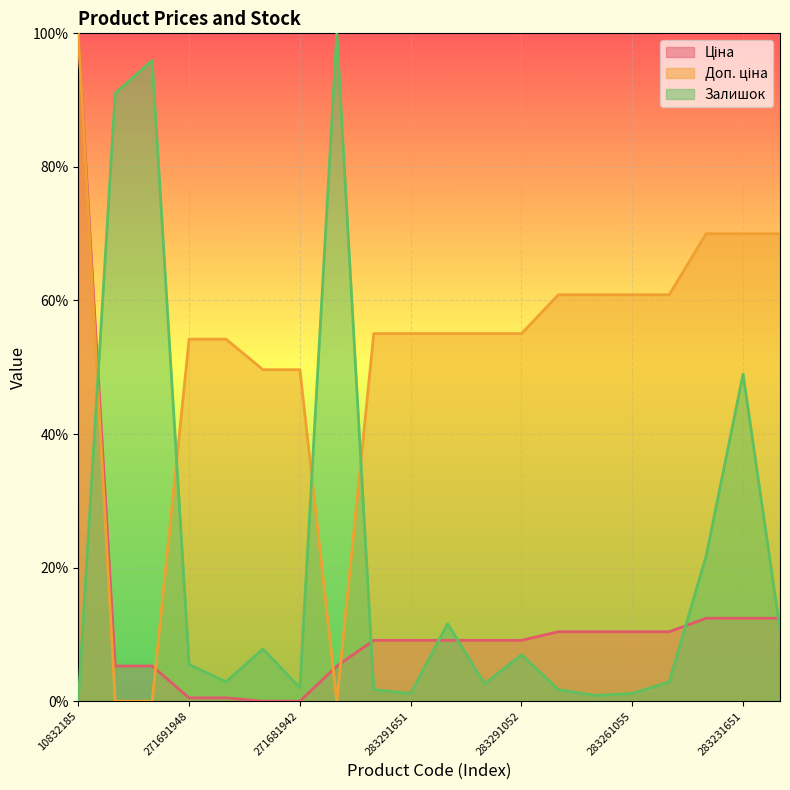

Is the value of Залишок at 271681942 greater than the value of Доп. ціна at 283231650?

No